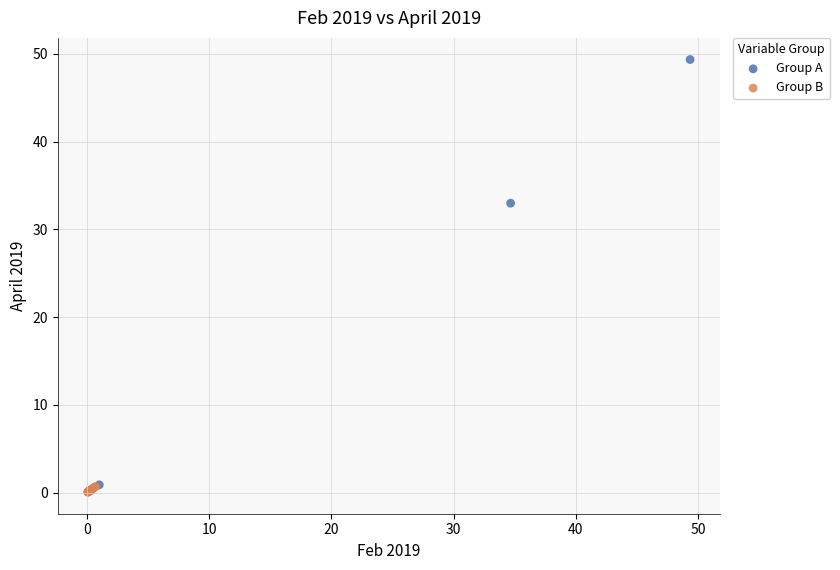

What are all the series names shown in the legend?

Group A, Group B